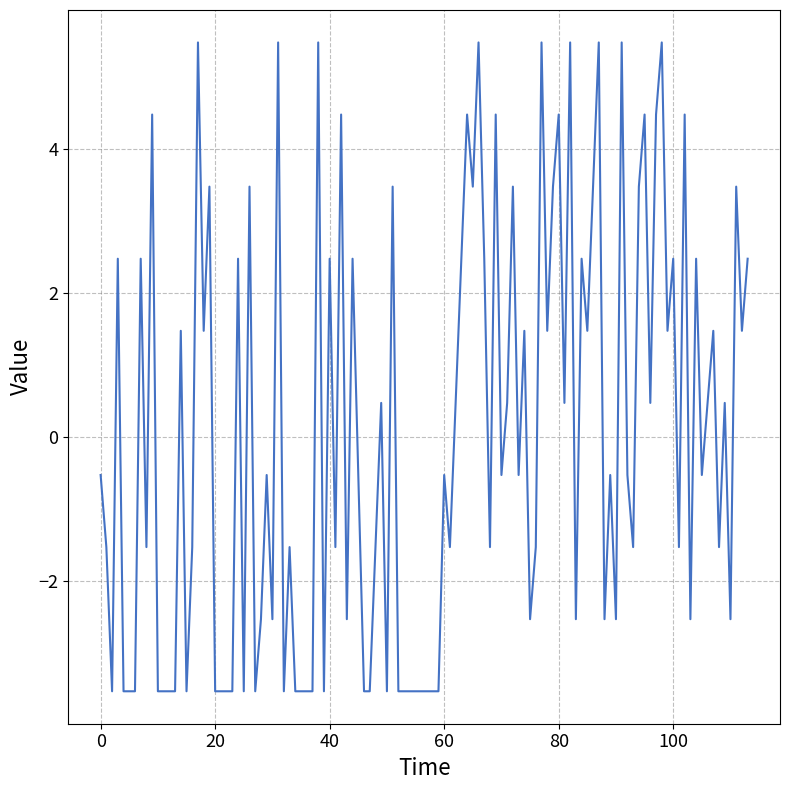

What is the greatest value displayed?

5.5